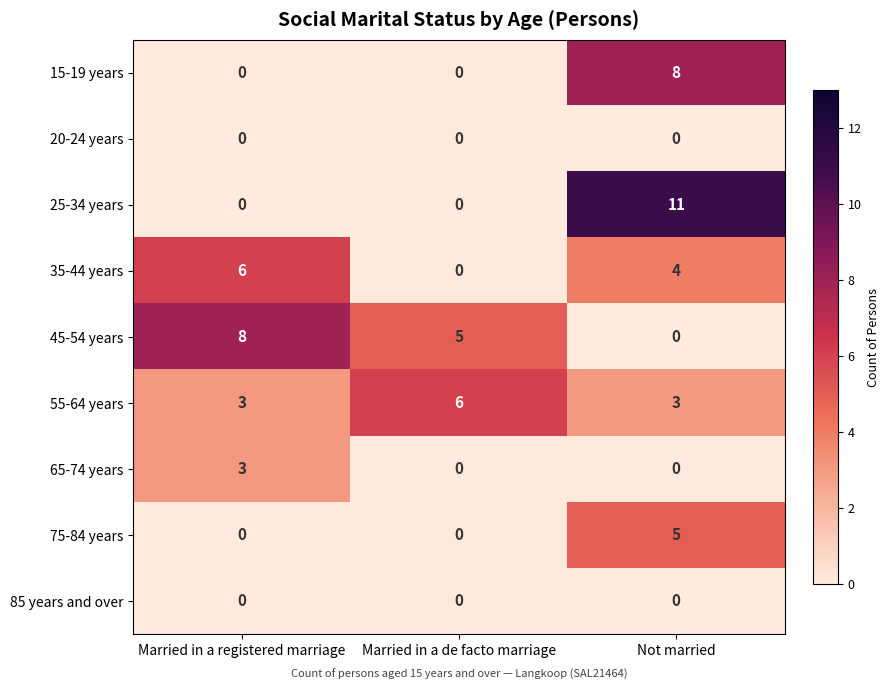

What is the greatest value displayed?

11